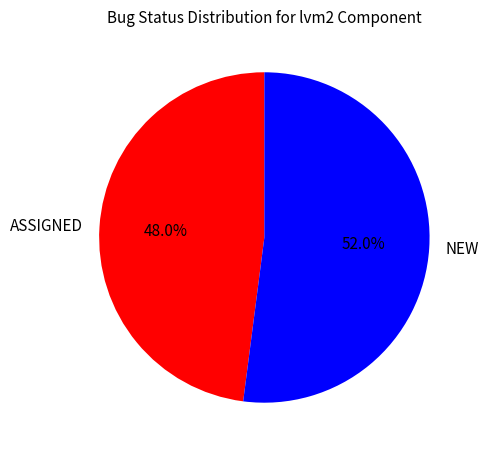

What percentage is the NEW slice, to the nearest percent?

52%